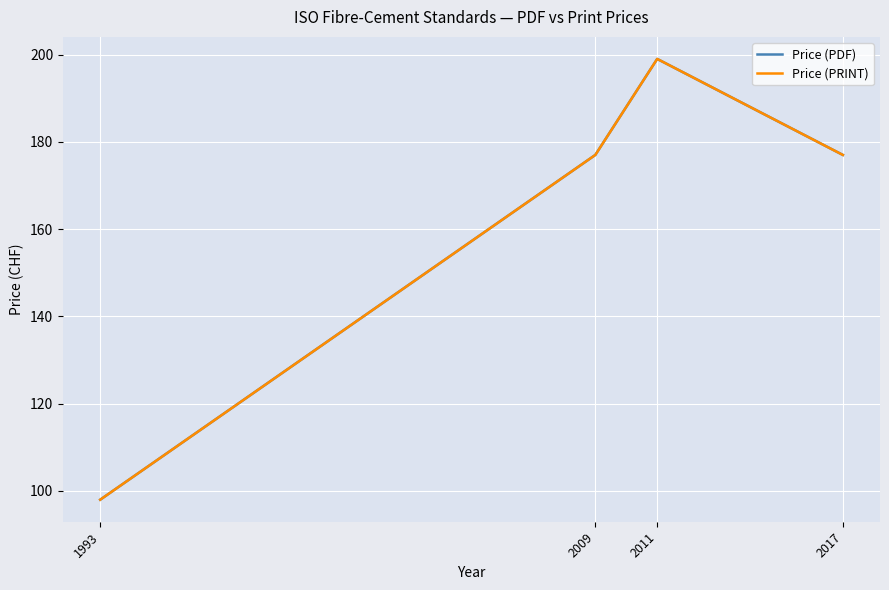

Which category has the highest value in the Price (PDF) series?

2011